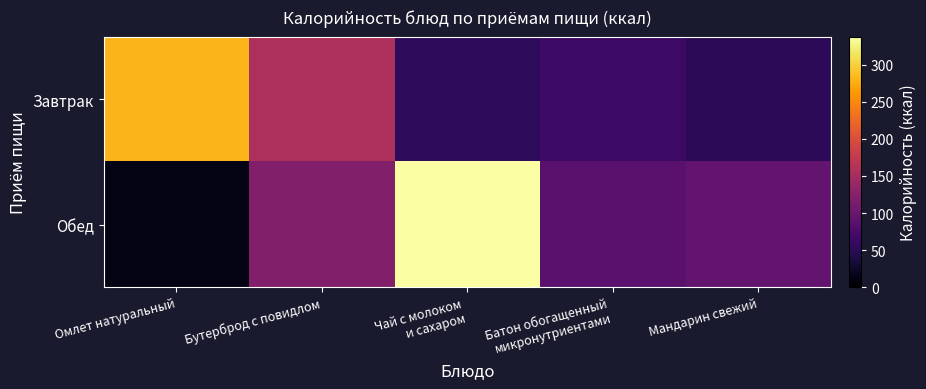

At how many categories does at least one series exceed 207?

2